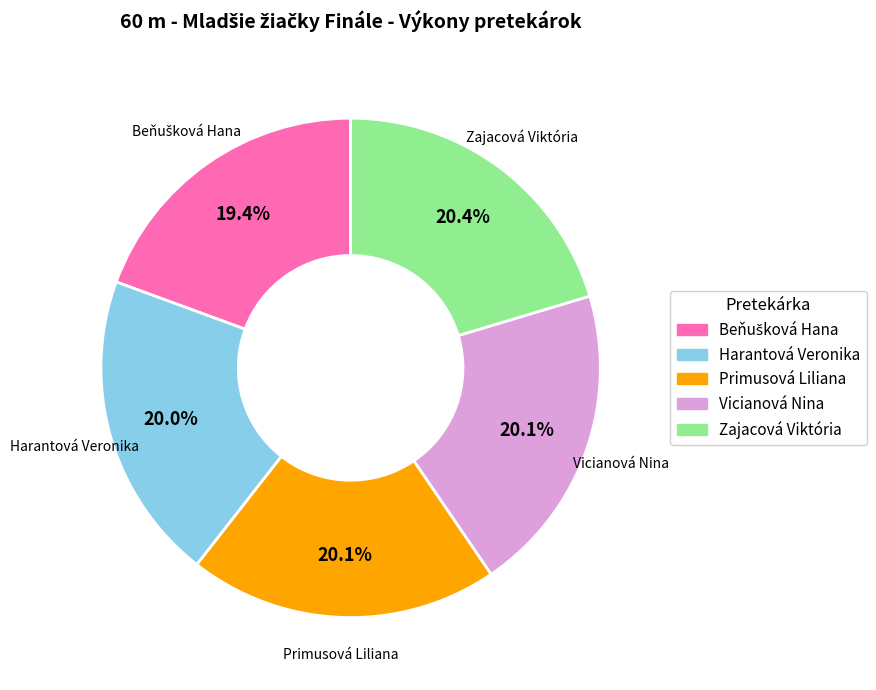

Approximately how many times larger is the value at Primusová Liliana compared to Vicianová Nina?

1.0